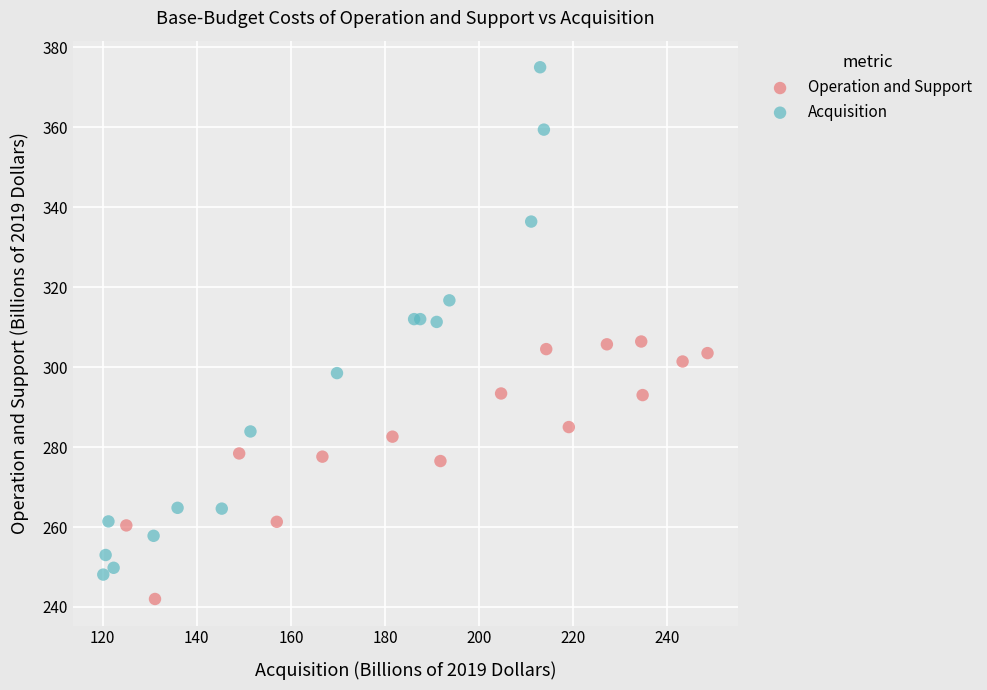

Which series has the largest Y range (max minus min)?

Acquisition